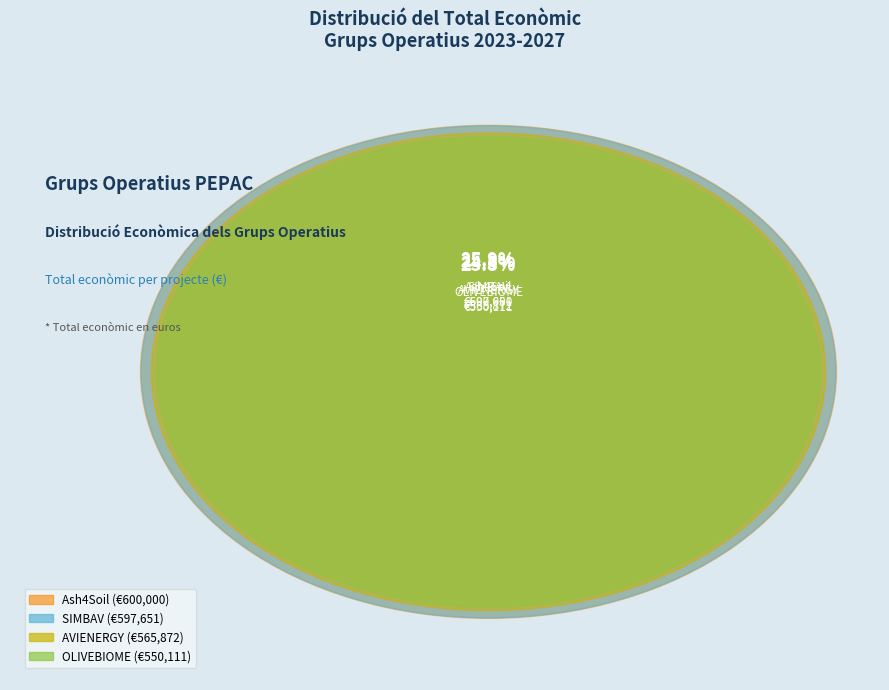

What is the smallest slice in the pie chart?

OLIVEBIOME